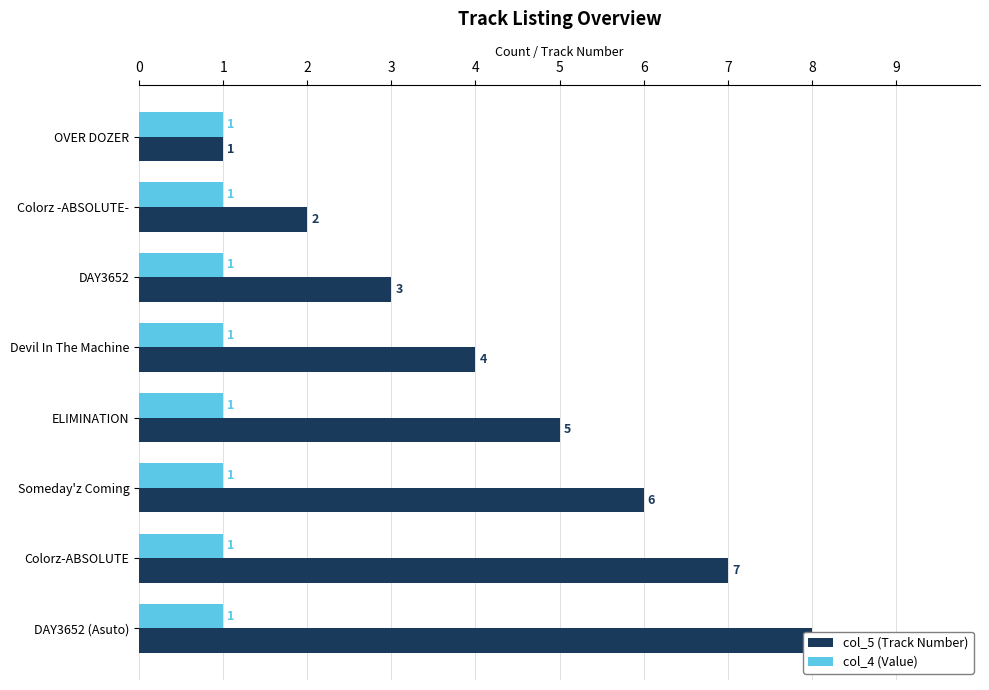

List the labels in order of col_4 (Value) value, smallest first.

0, 1, 2, 3, 4, 5, 6, 7